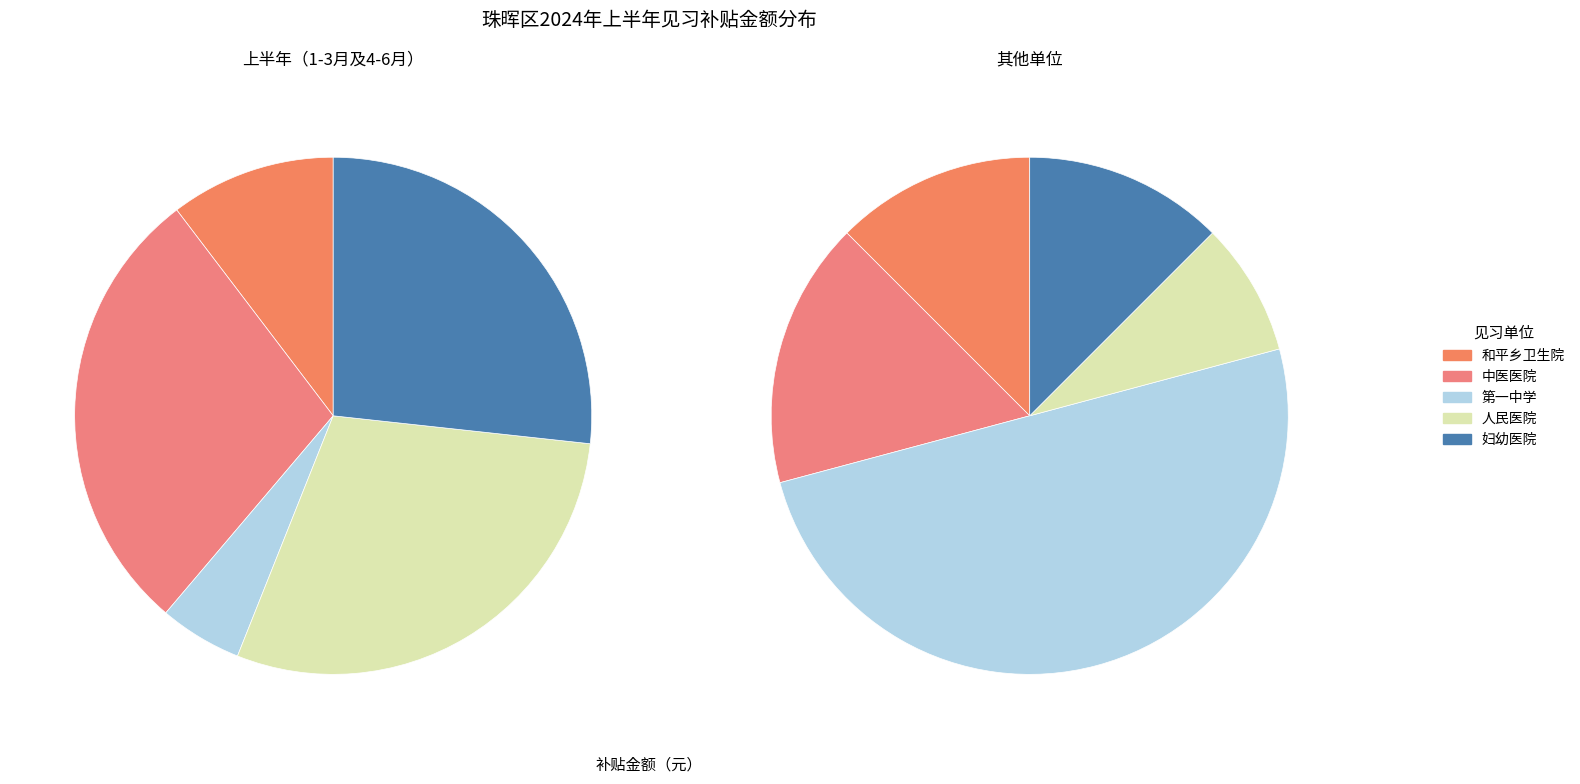

How many slices are in this pie chart?

10